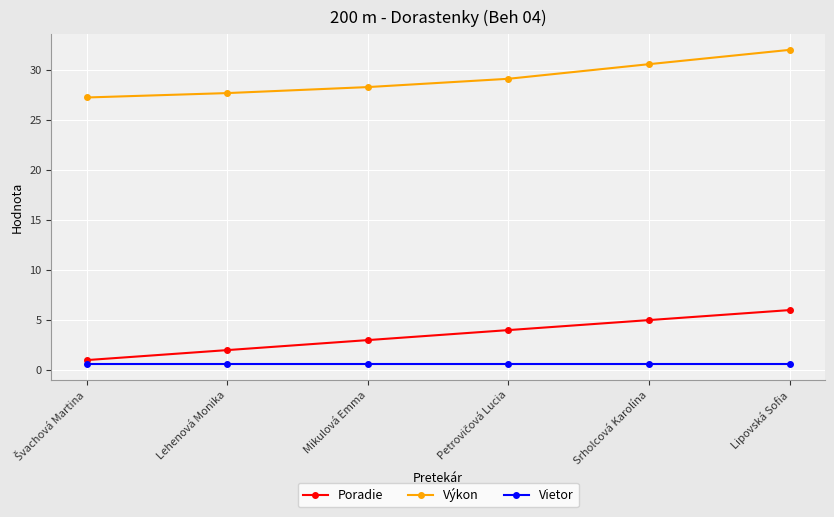

True or false: Vietor has more than 2 points higher than both neighbors.

False